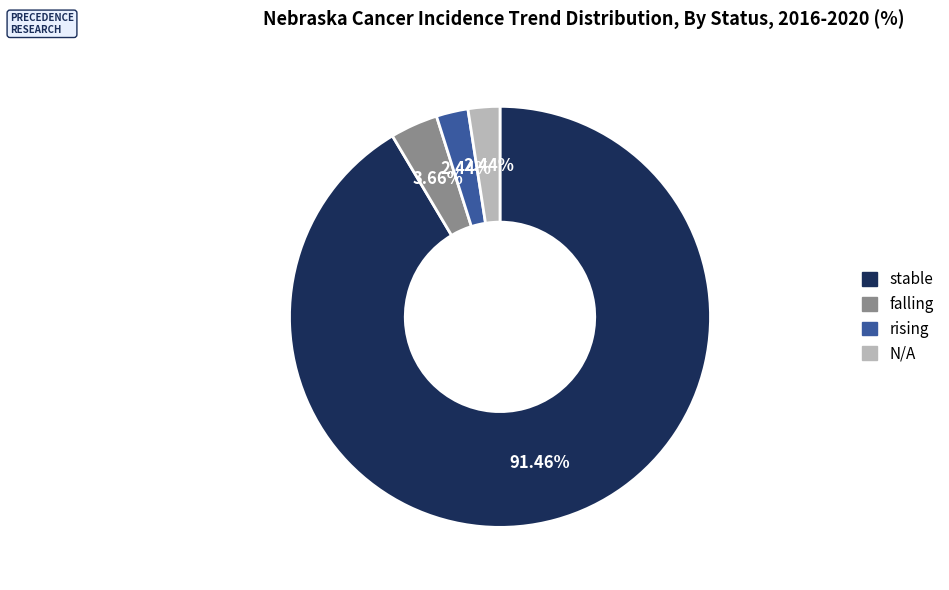

The stable slice represents 91% of the pie. True or false?

True